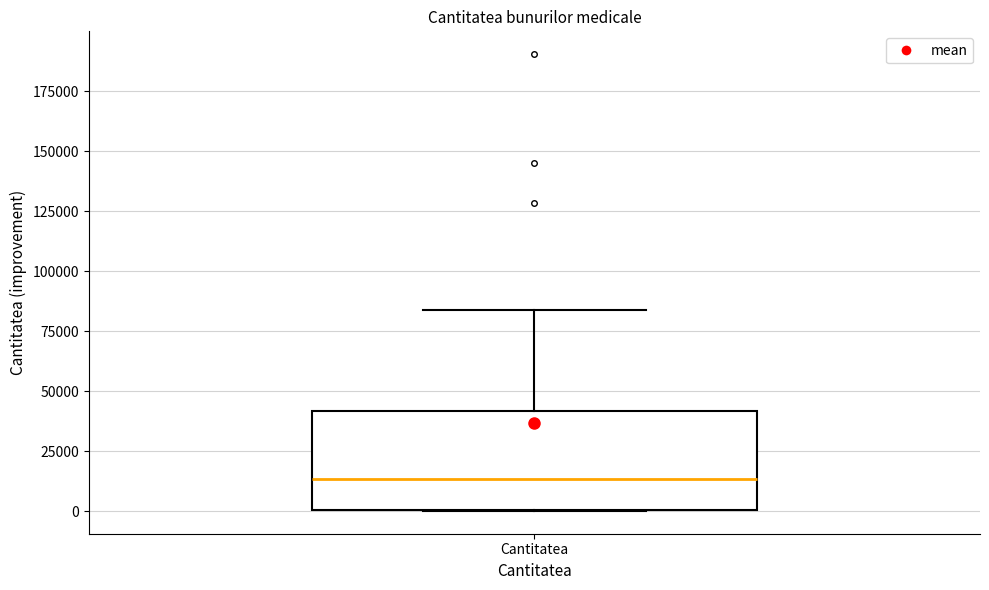

Where is the upper edge of the box for Cantitatea on the y-axis? The values are not printed on the chart, so give them approximately, as read against the axis.

40000